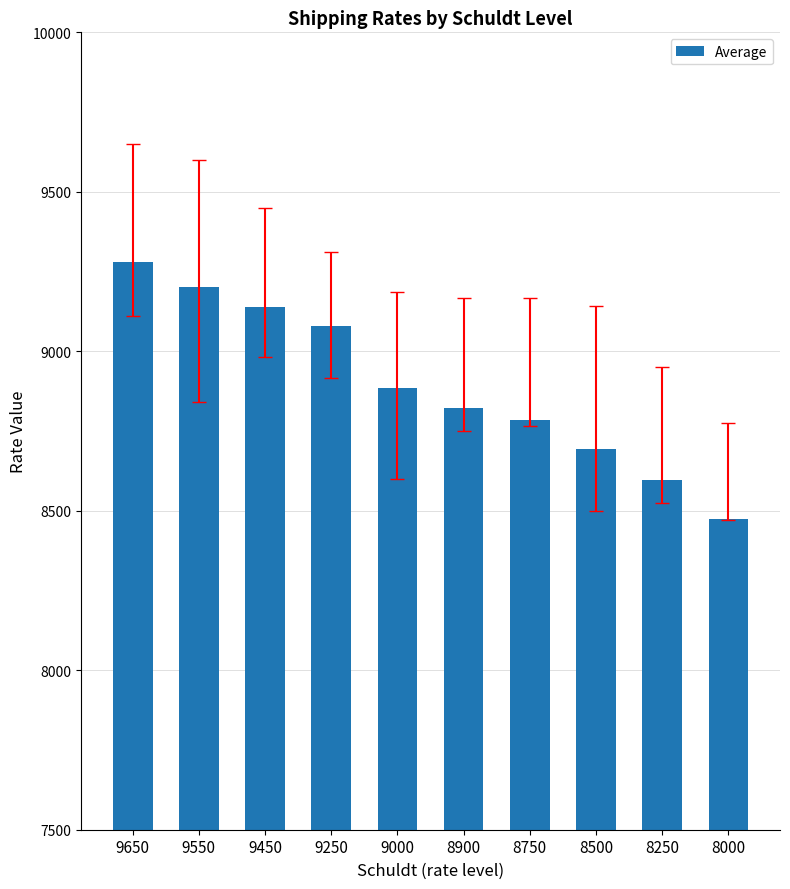

Count the number of categories in the chart.

10